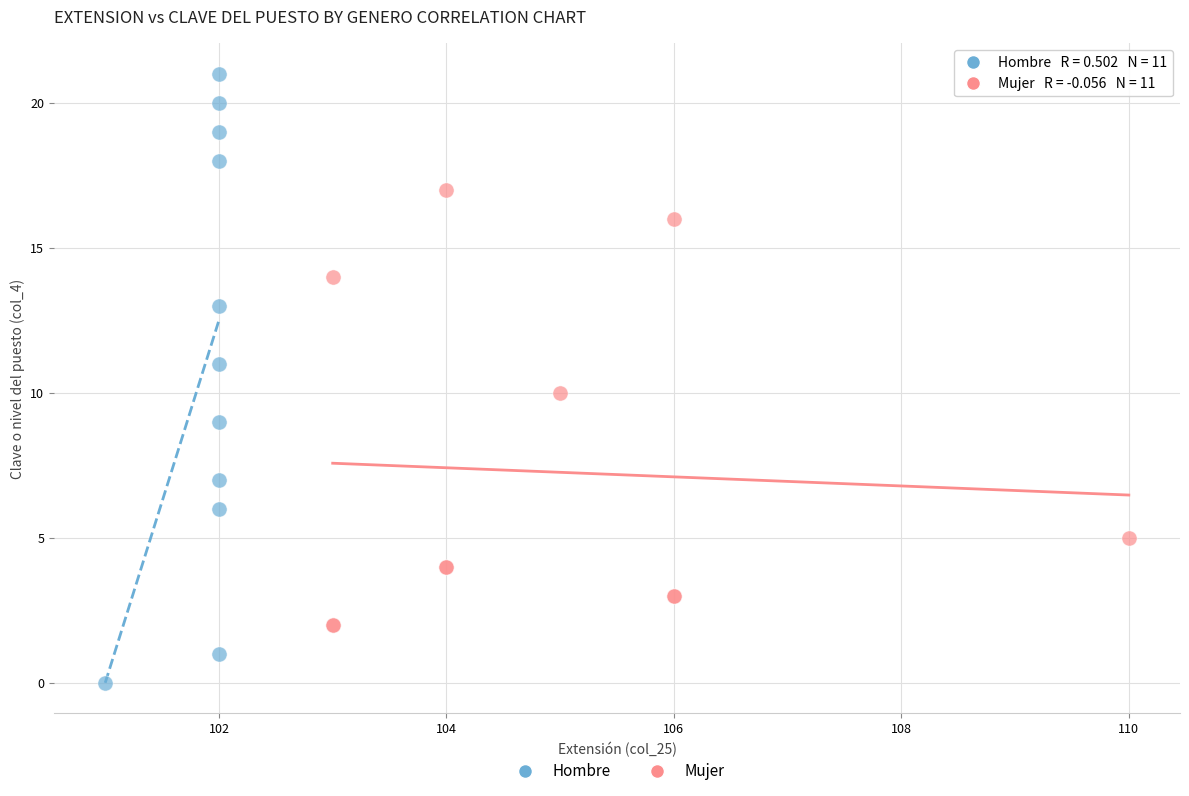

Which series contains the highest Y value?

Hombre